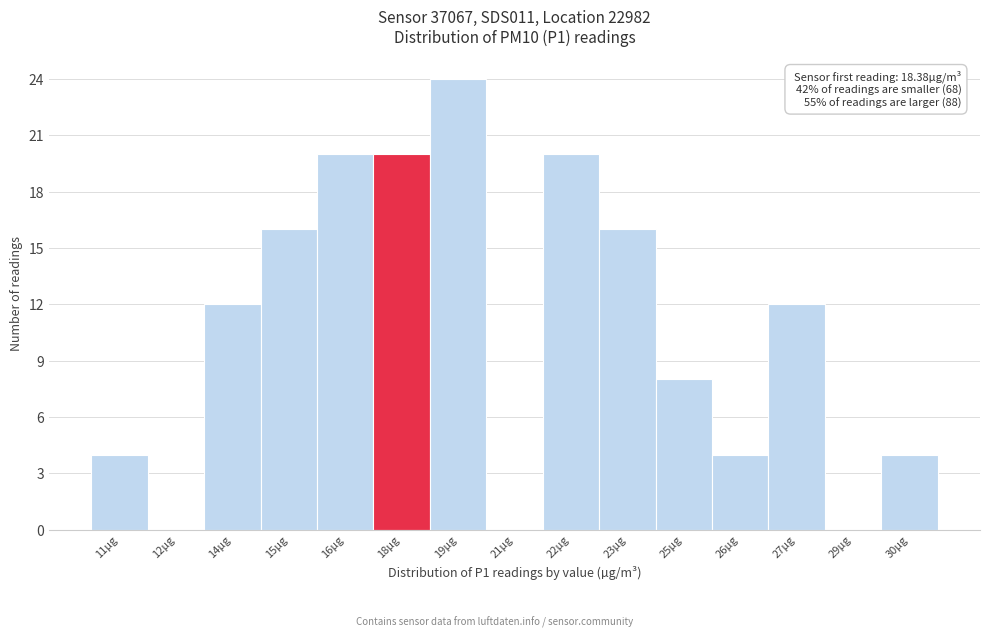

Reading left to right, what are all the values shown in this chart?

11µg=4	12µg=0	14µg=12	15µg=16	16µg=20	18µg=20	19µg=24	21µg=0	22µg=20	23µg=16	25µg=8	26µg=4	27µg=12	29µg=0	30µg=4